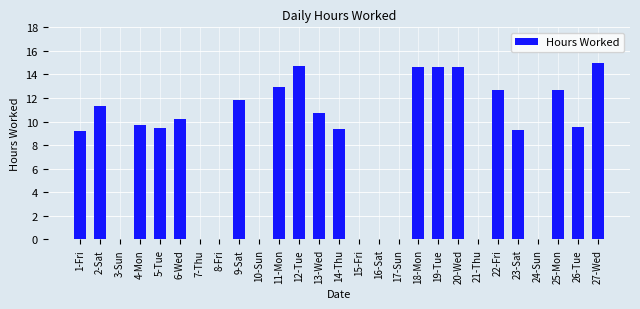

Is it true that the value at 21-Thu is 0.0?

True